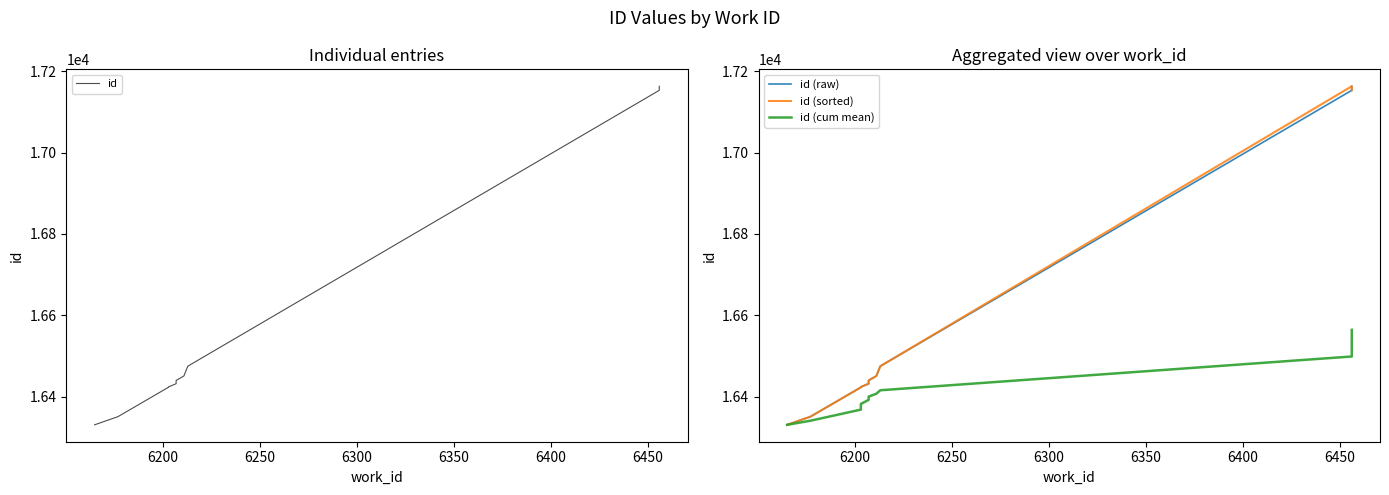

How many data points in id (sorted) are above 16440?

4